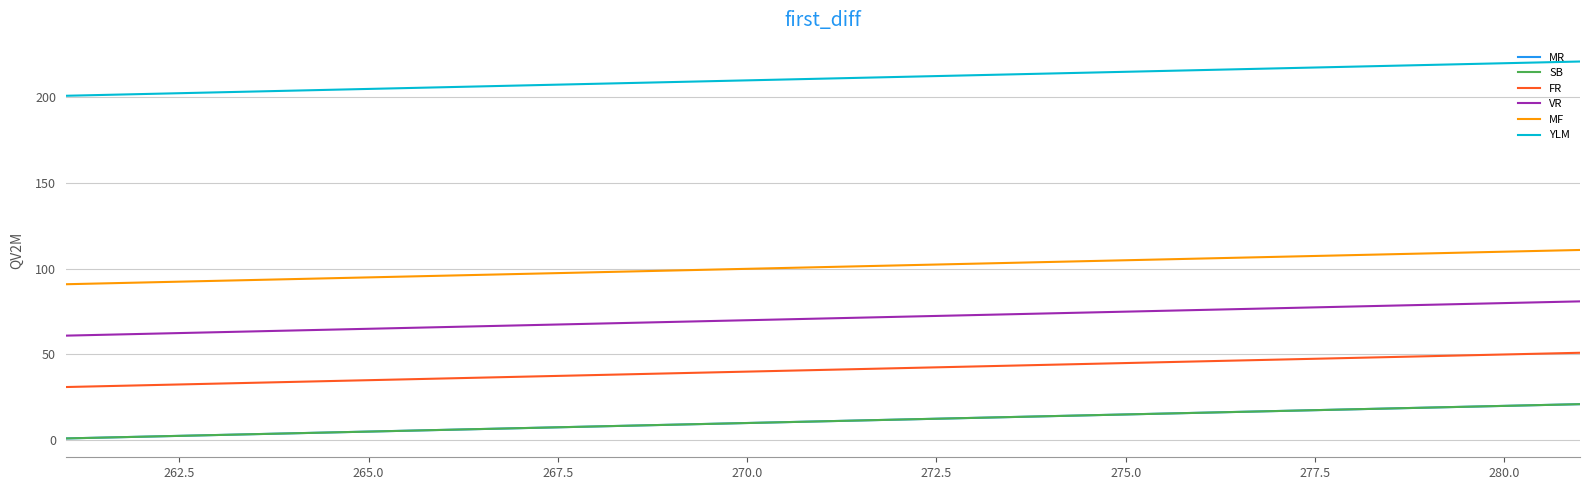

Reading left to right, transcribe all the data shown in this chart.

MR: 1	2	3	4	5	6	7	8	9	10	11	12	13	14	15	16	17	18	19	20	21
SB: 1	2	3	4	5	6	7	8	9	10	11	12	13	14	15	16	17	18	19	20	21
FR: 31	32	33	34	35	36	37	38	39	40	41	42	43	44	45	46	47	48	49	50	51
VR: 61	62	63	64	65	66	67	68	69	70	71	72	73	74	75	76	77	78	79	80	81
MF: 91	92	93	94	95	96	97	98	99	100	101	102	103	104	105	106	107	108	109	110	111
YLM: 201	202	203	204	205	206	207	208	209	210	211	212	213	214	215	216	217	218	219	220	221